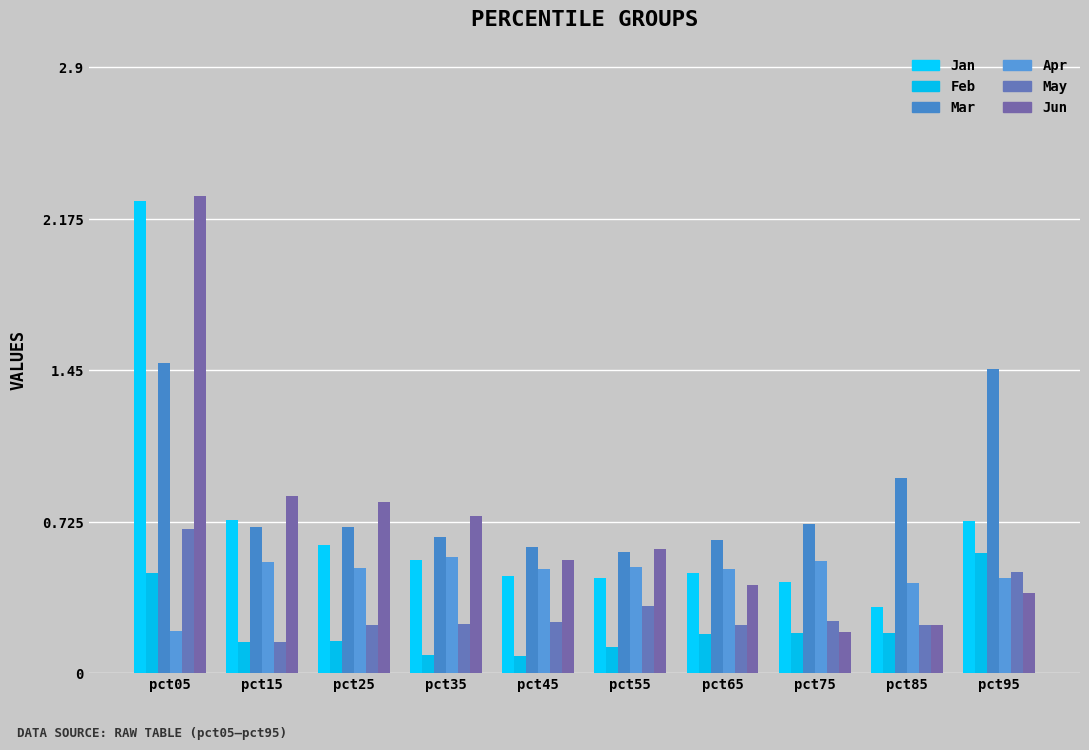

The value of Jan at pct65 is 0.8. True or false?

False